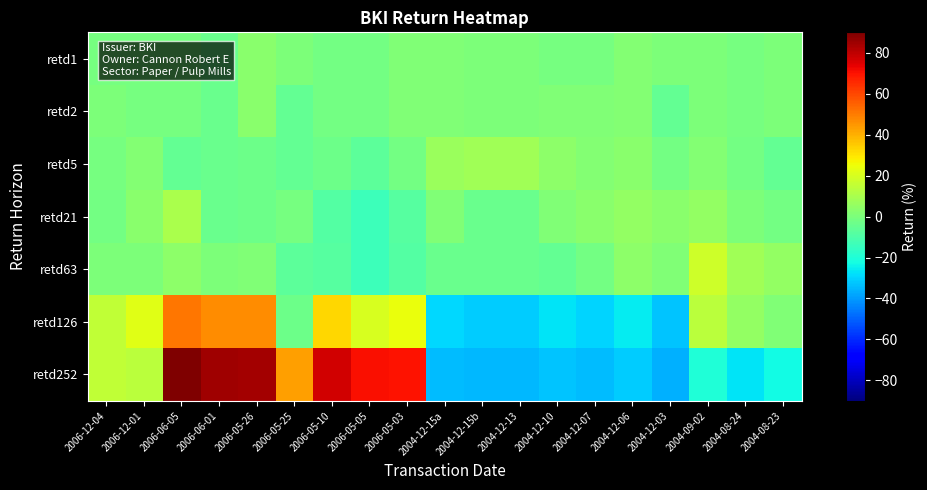

Which category has the highest value across all series?

2006-06-05